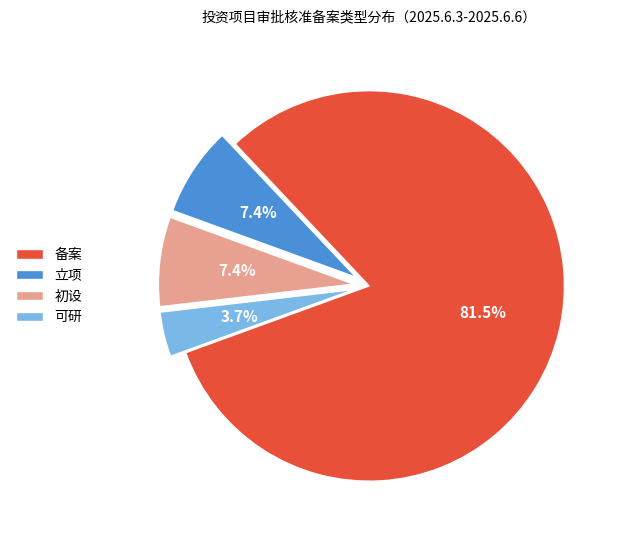

How many segments does this pie chart have?

4